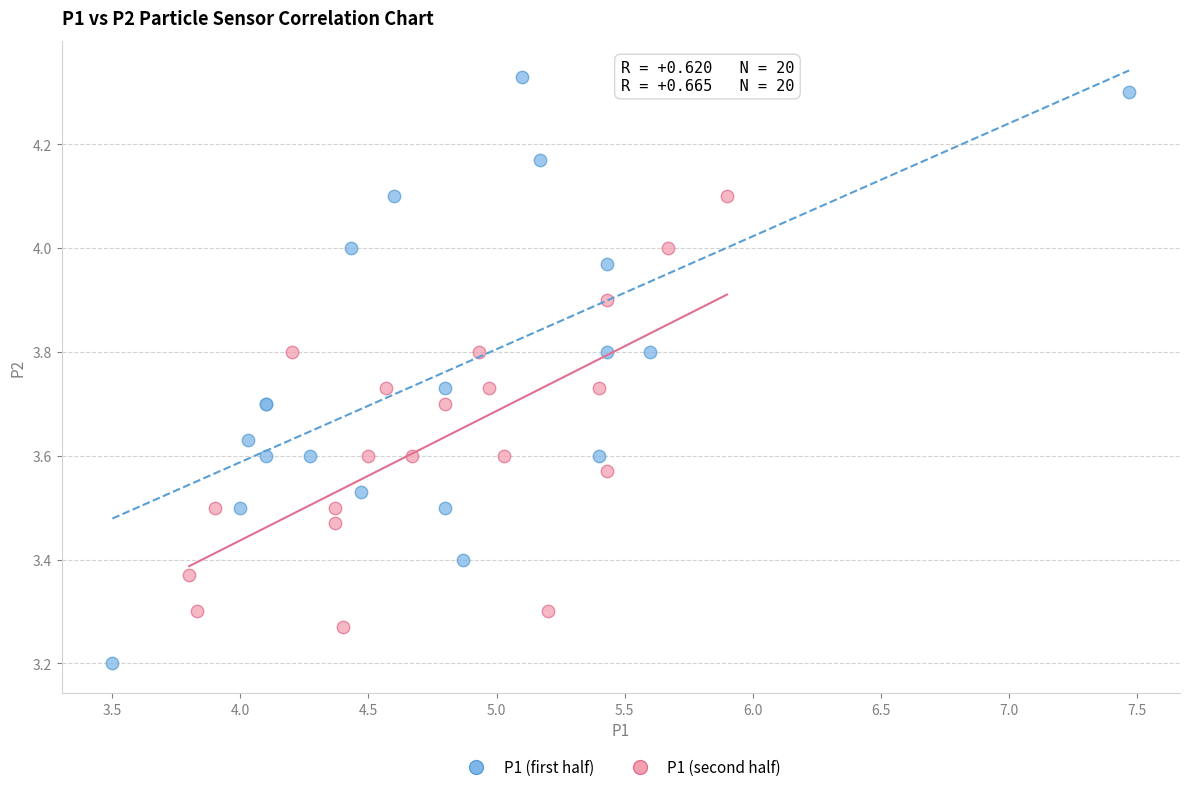

Which series reaches the minimum Y coordinate?

P1 (first half)